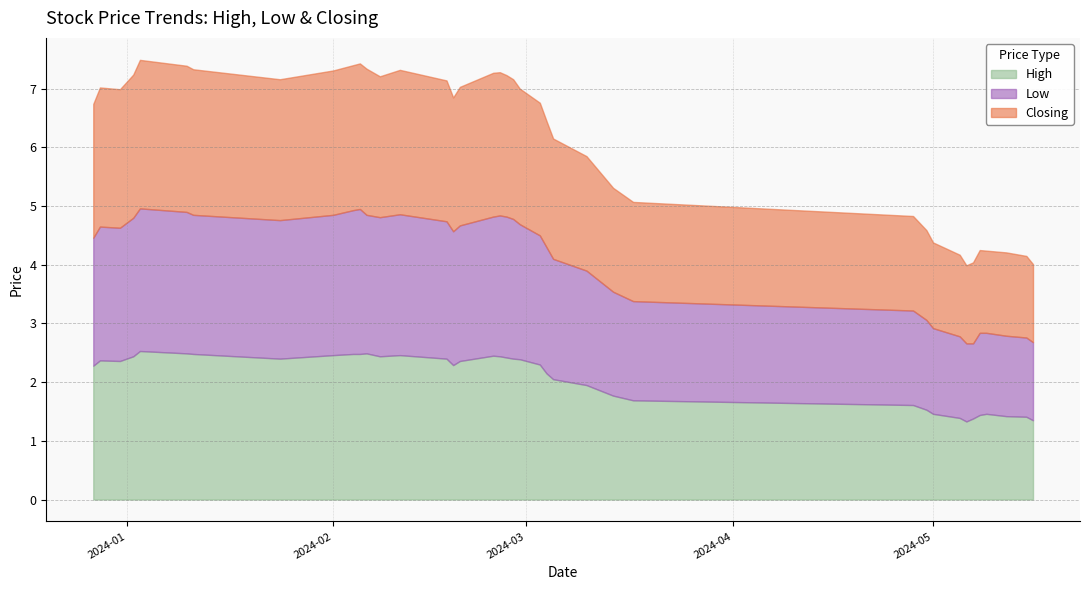

What is the value of the High point at the 27th from the left?

2.5